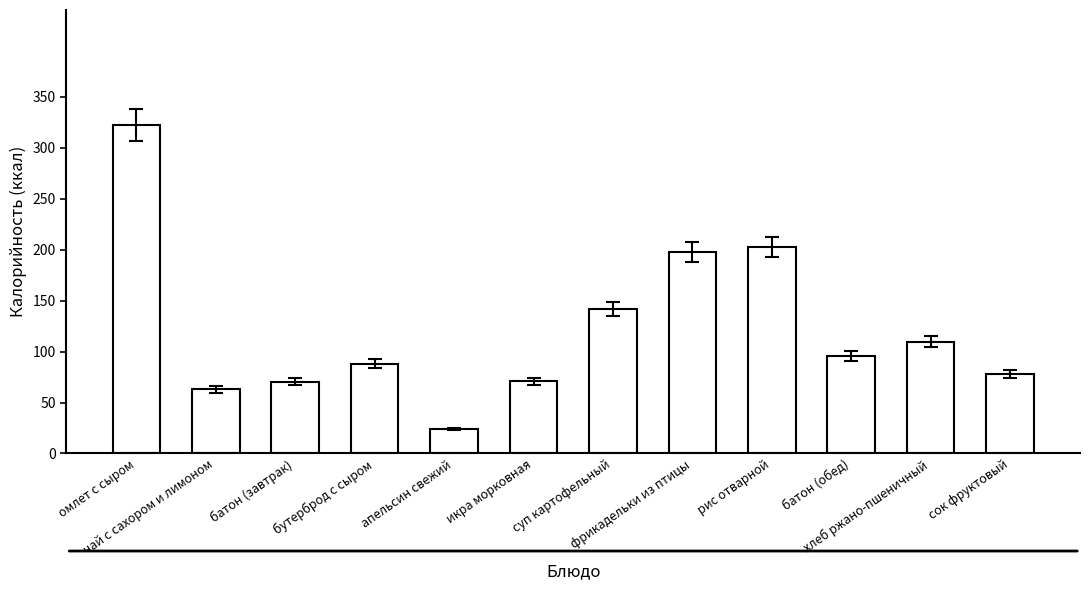

What is the difference between the maximum and minimum values?

298.3